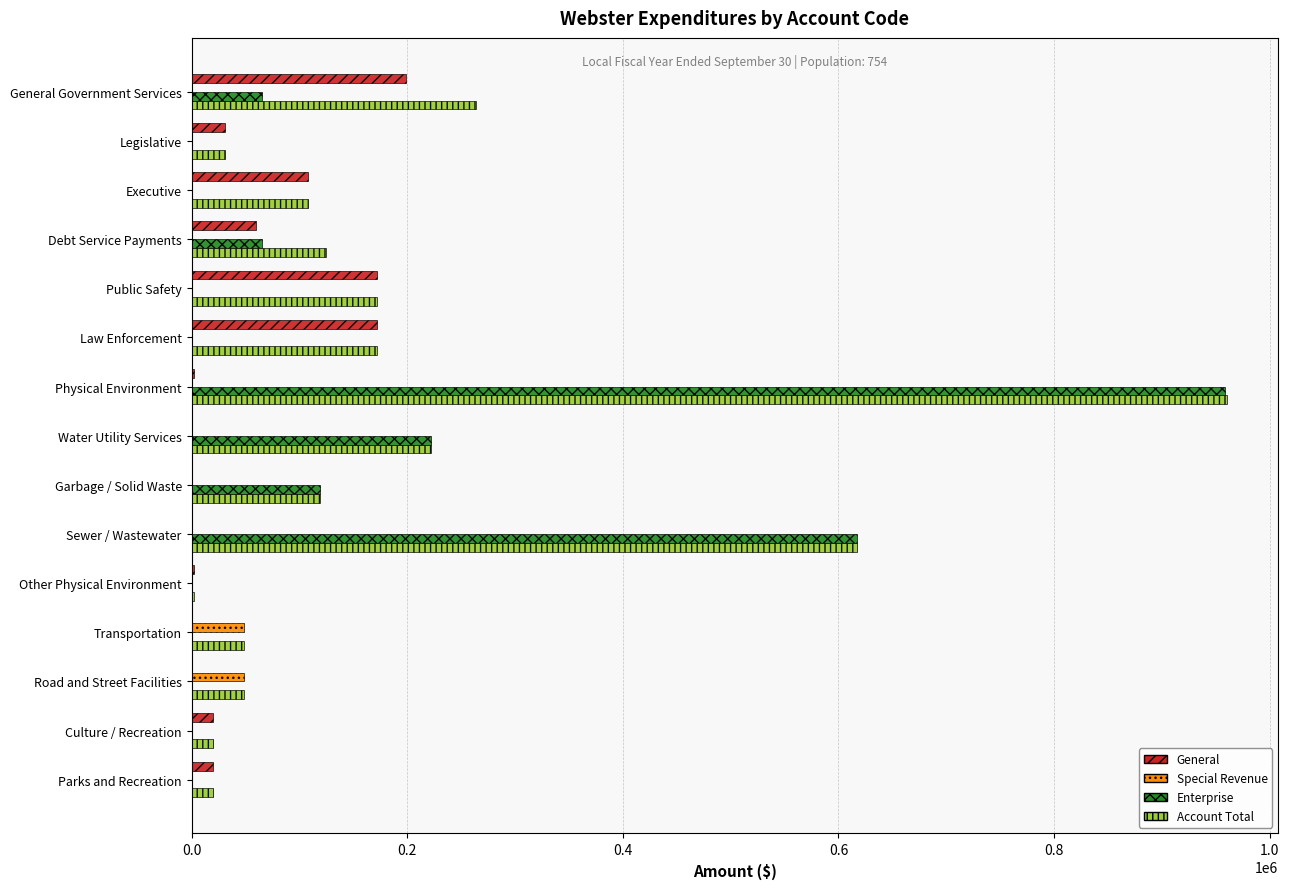

Count the number of data series in this chart.

4